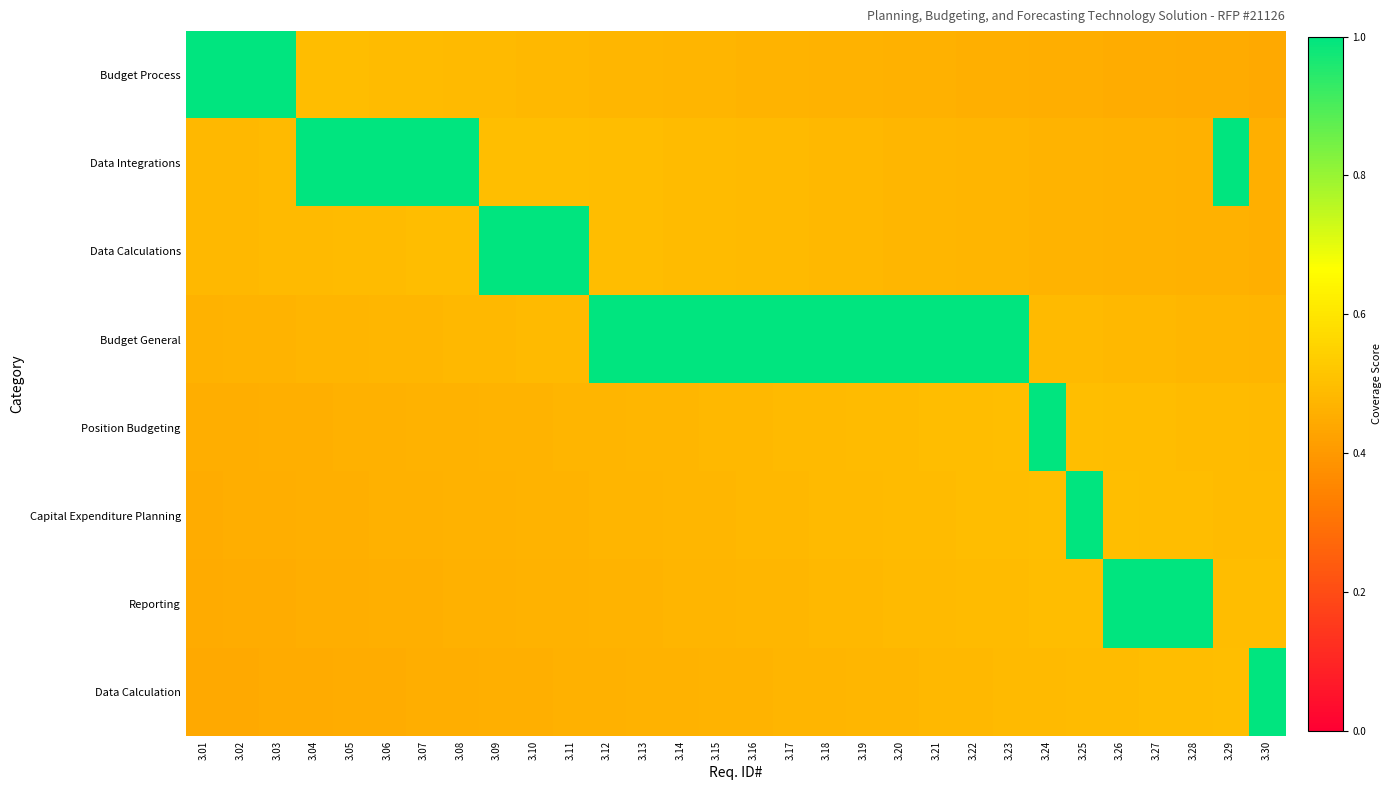

At 3.23, list the series in order from largest to smallest.

Budget General, Position Budgeting, Capital Expenditure Planning, Reporting, Data Calculation, Data Calculations, Data Integrations, Budget Process